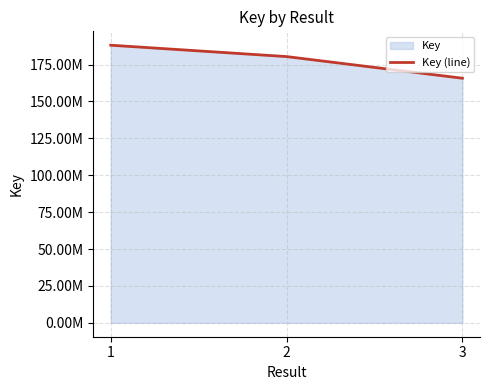

What is the smallest value displayed?

165767058